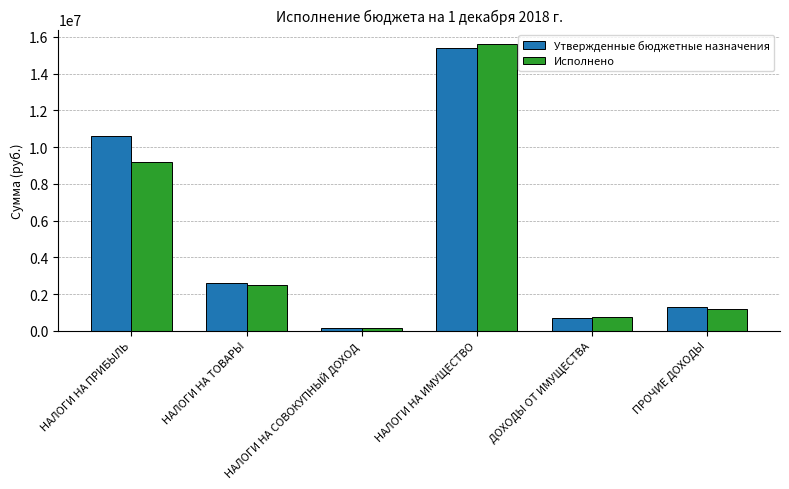

What is the average value of the Утвержденные бюджетные назначения series?

5114036.5